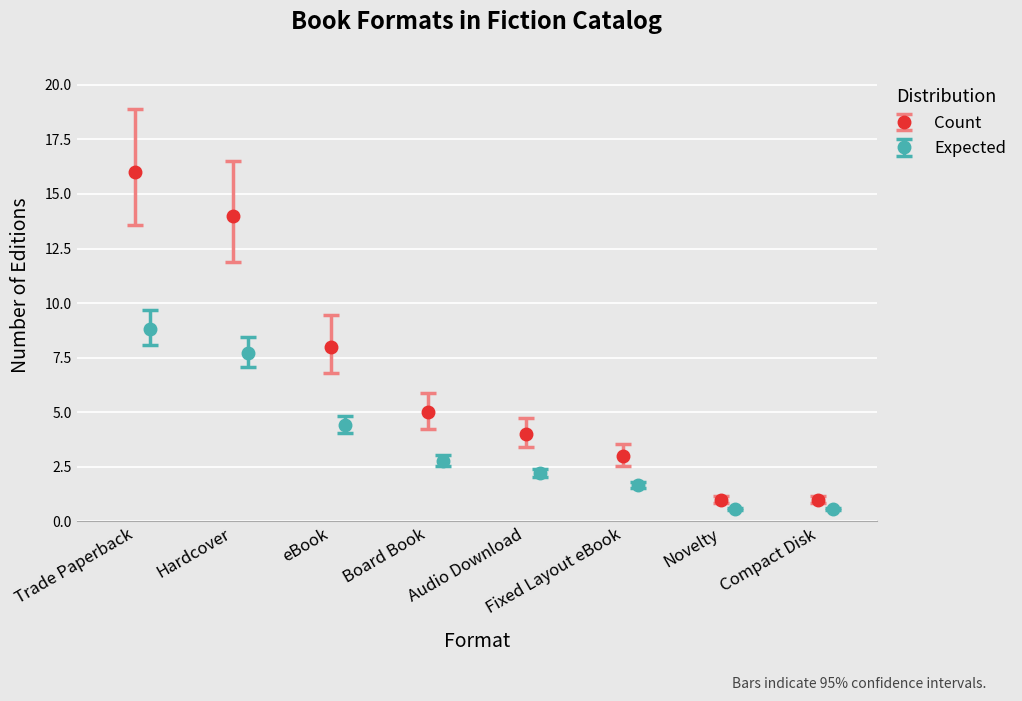

Reading left to right, extract all data points from this chart.

Trade Paperback=16	Hardcover=14	eBook=8	Board Book=5	Audio Download=4	Fixed Layout eBook=3	Novelty=1	Compact Disk=1